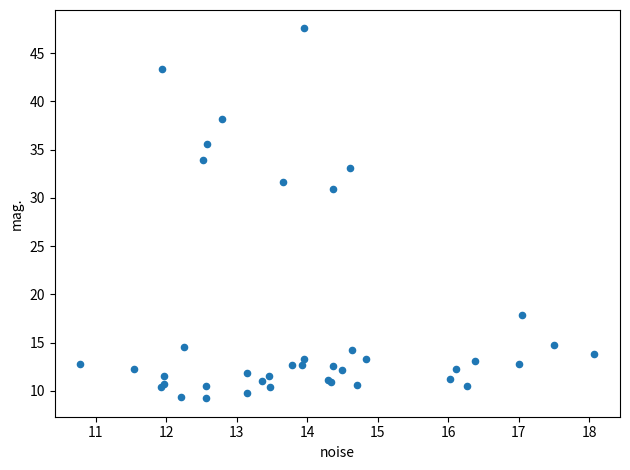

What Y value in the scatter plot is closest to 28?

30.9